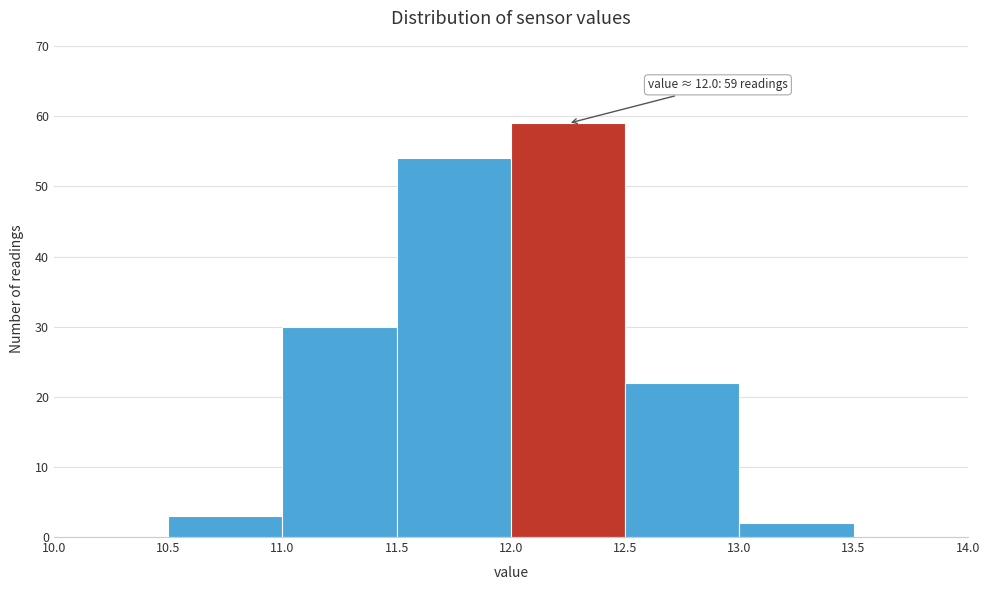

Which range on the x-axis has the tallest bar?

12.0 to 12.5